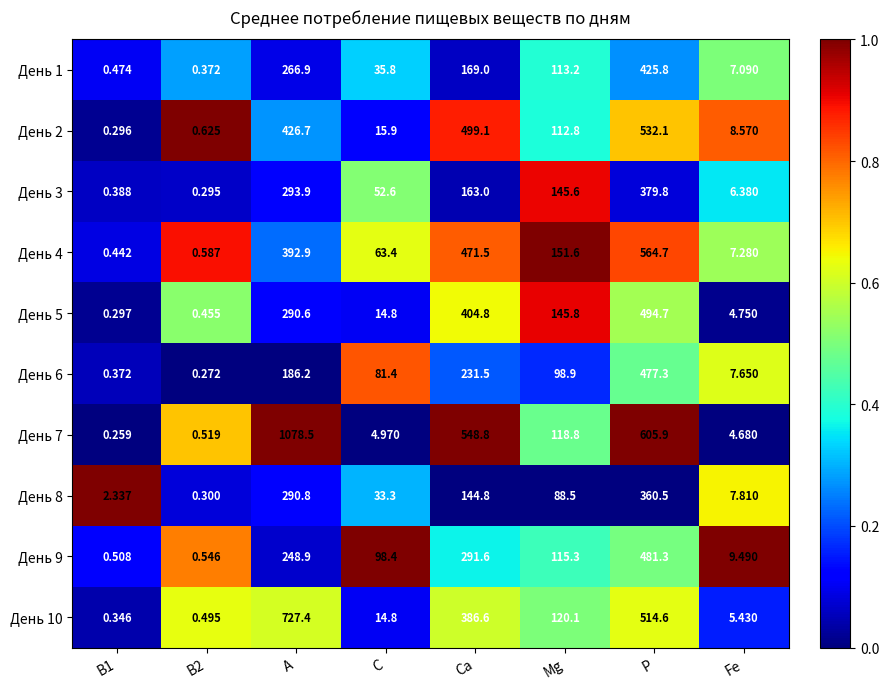

How many categories are shown in the chart?

8